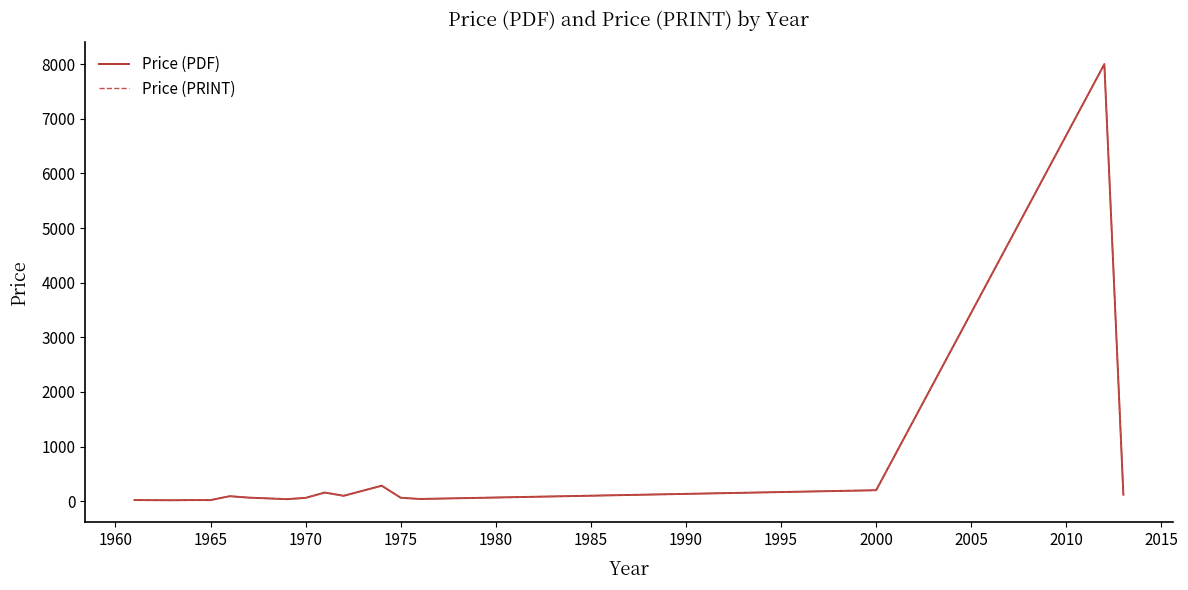

True or false: Price (PRINT) and Price (PDF) intersect in this chart.

False